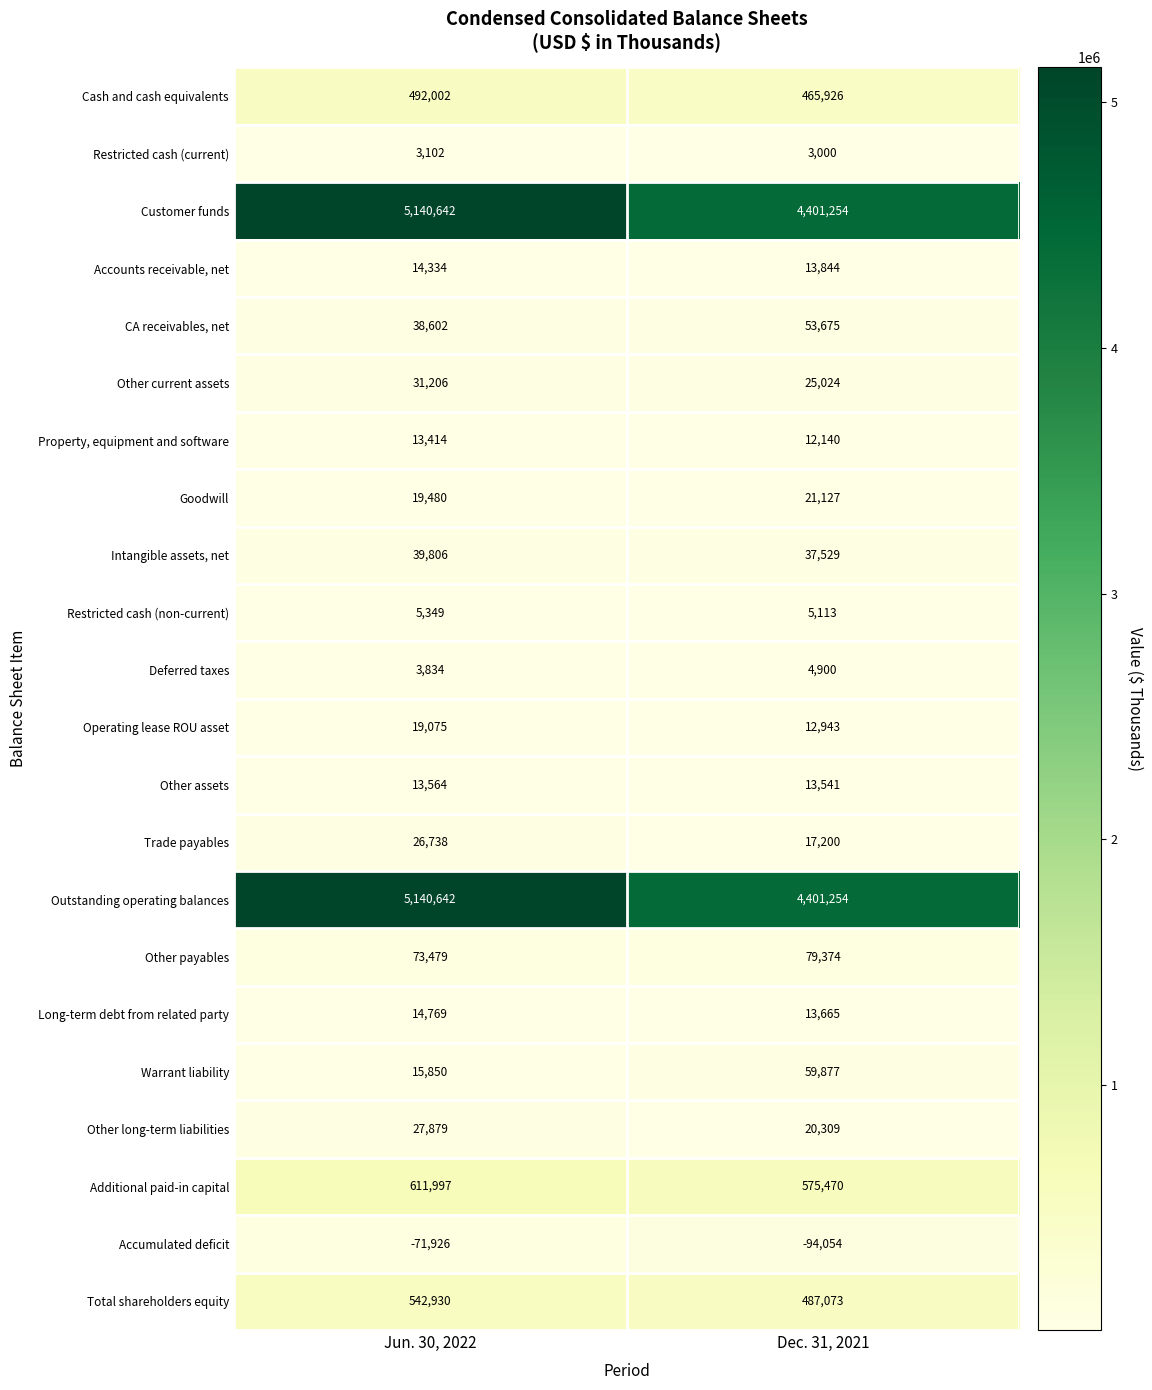

Is it true that Long-term debt from related party equals 9103 at Jun. 30, 2022?

False